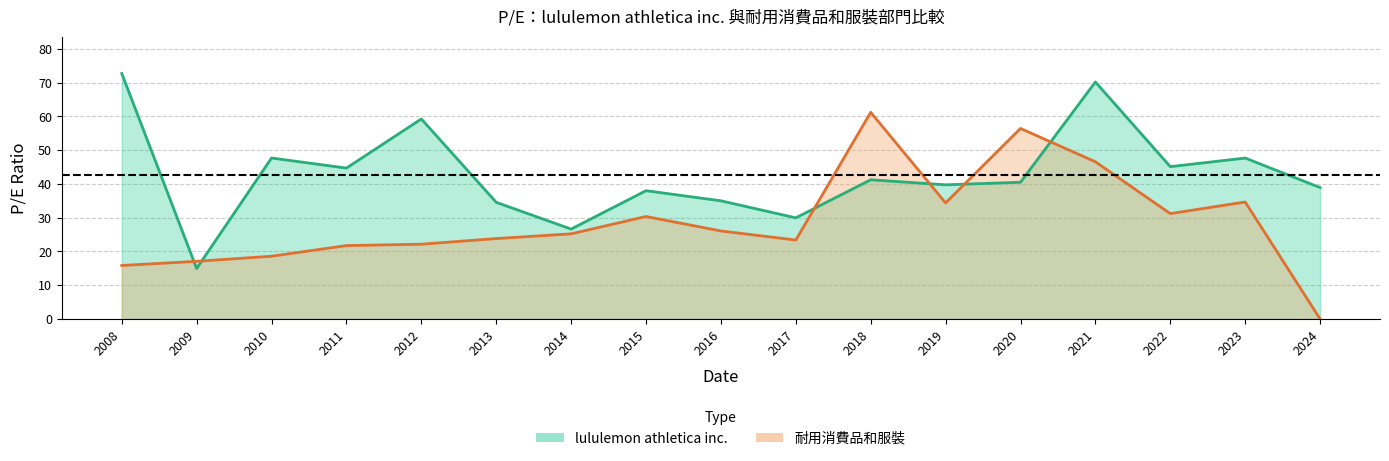

Is the value of 耐用消費品和服裝 at 2009 greater than the value of lululemon athletica inc. at 2022?

No